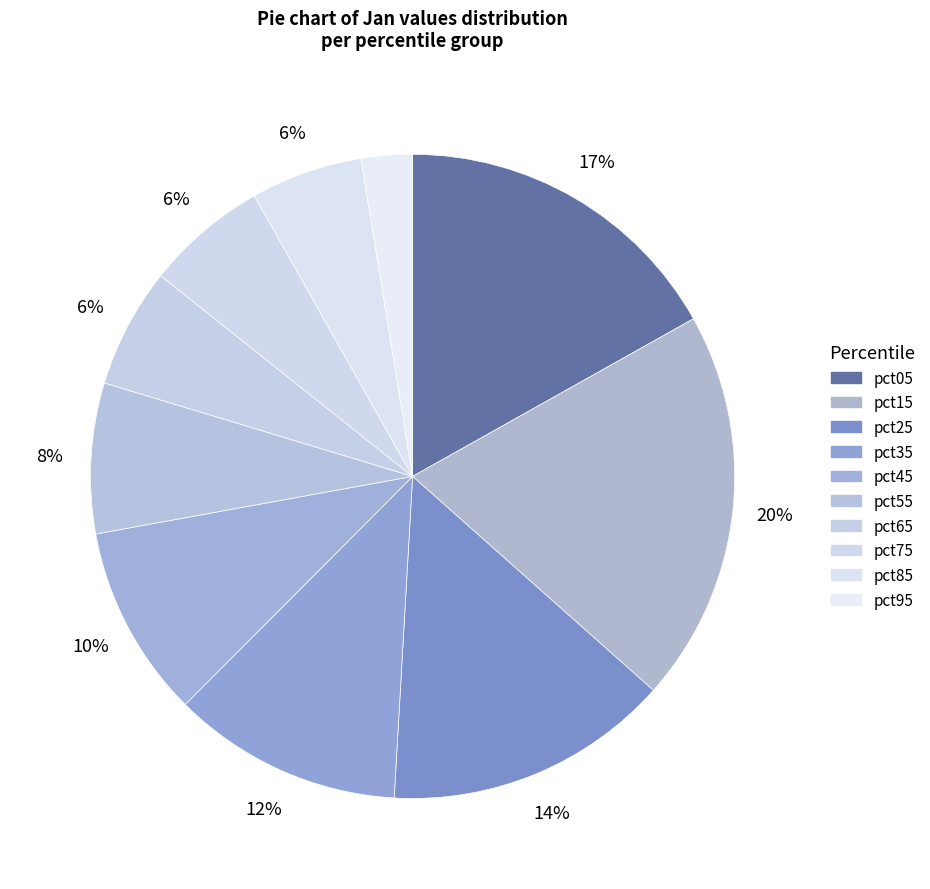

How many segments does this pie chart have?

10